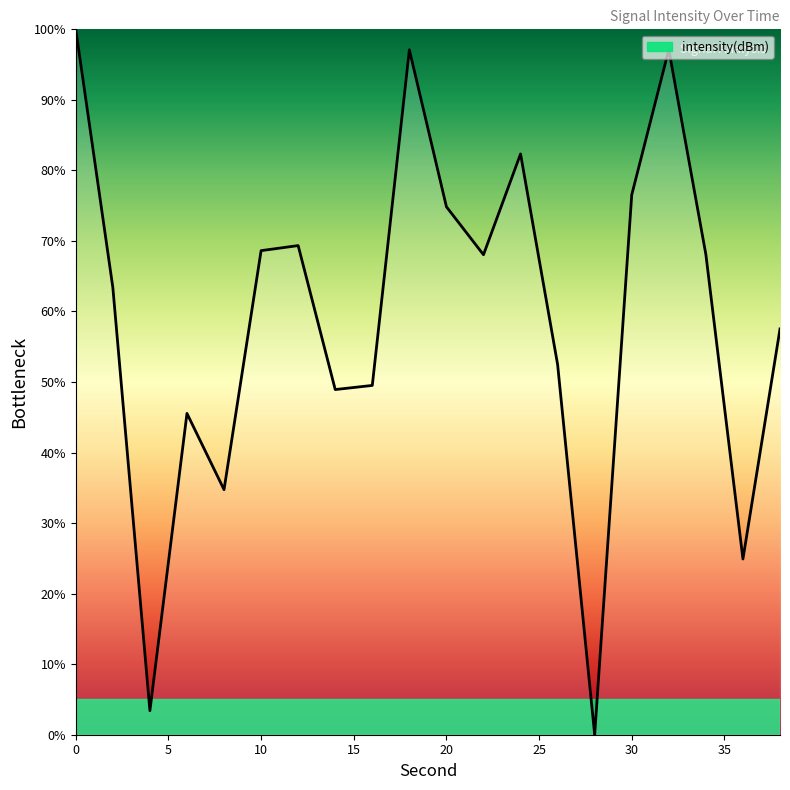

What is the difference between the maximum and minimum values?

100.0